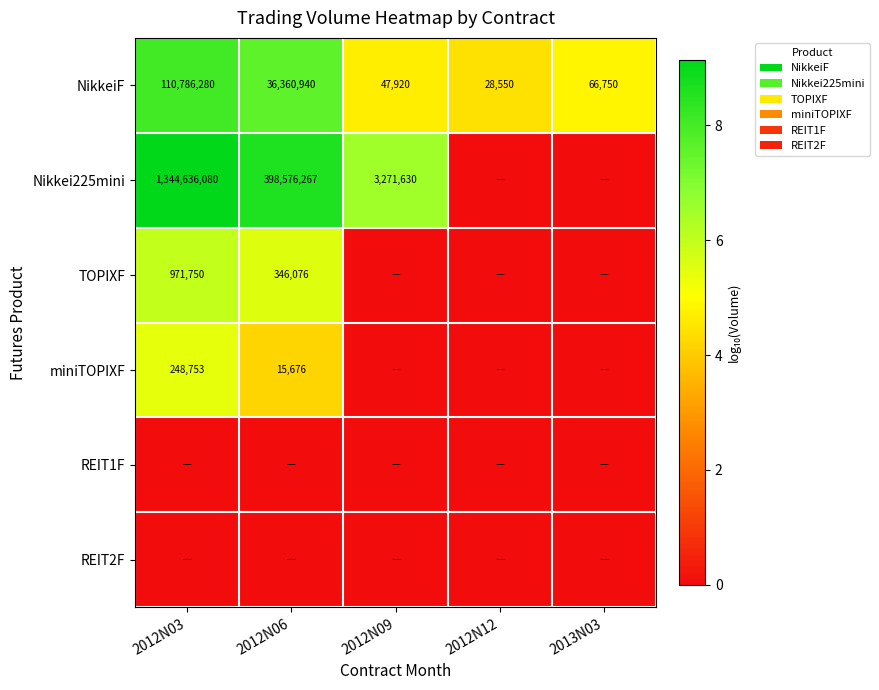

What is the approximate value of NikkeiF at 2012N06, to the nearest 50?

36360950